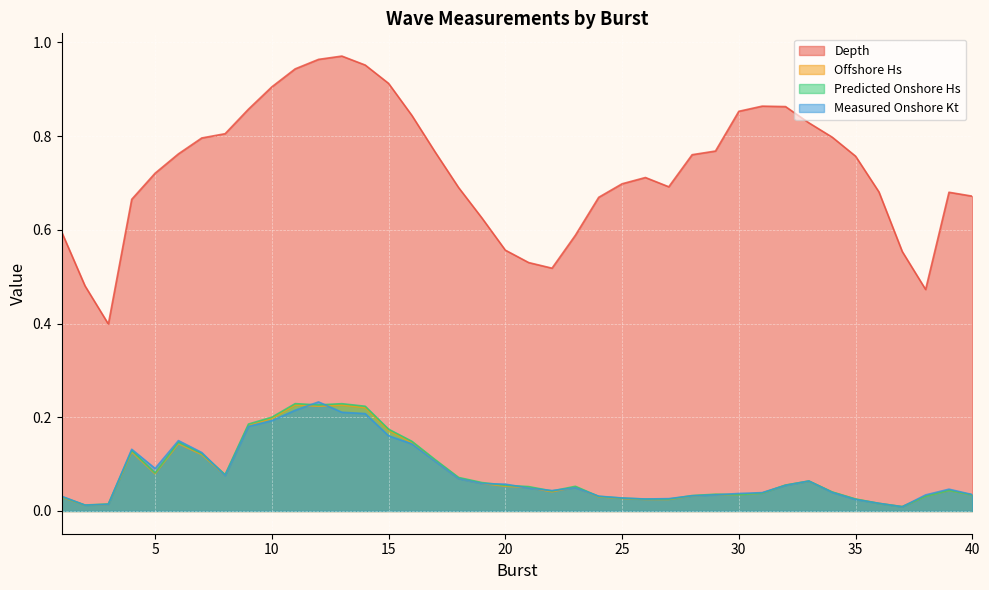

Which series has the largest total across all categories?

Depth